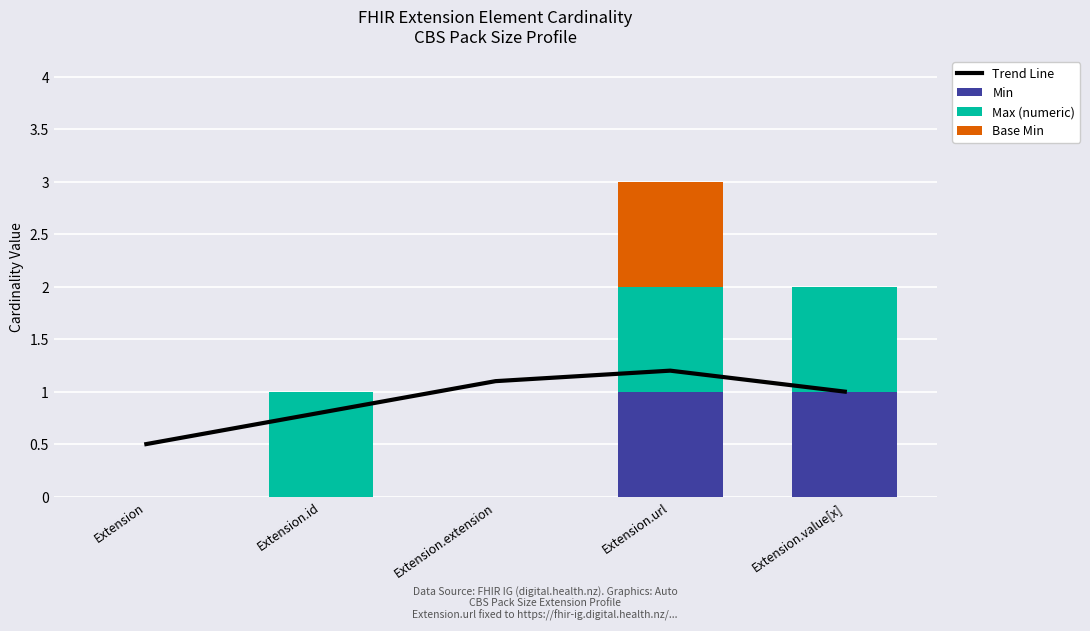

At which category is the sum across all series the highest?

Extension.url